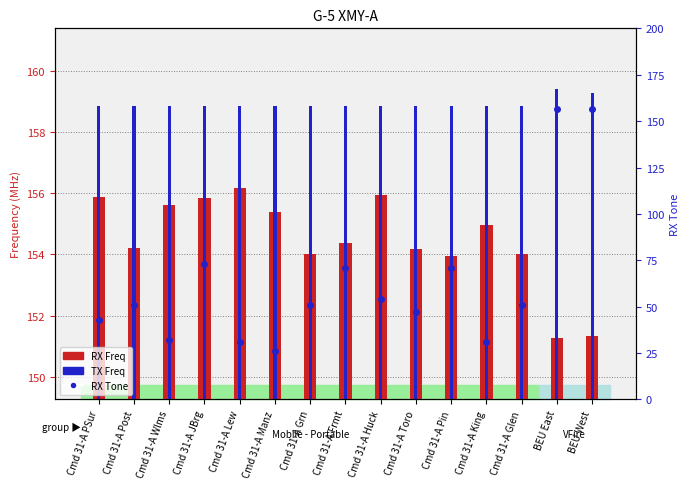

Which series has the largest range (max minus min)?

RX Tone